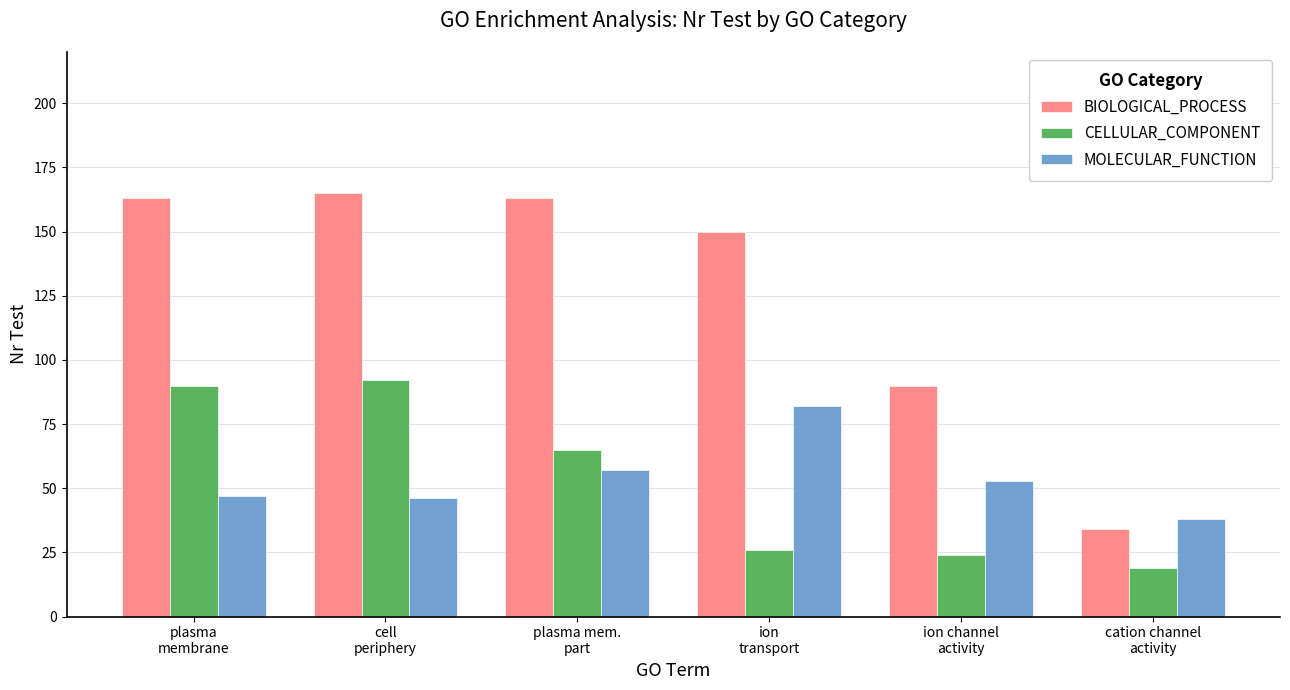

What is the label of the 6th bar from the right?

plasma
membrane